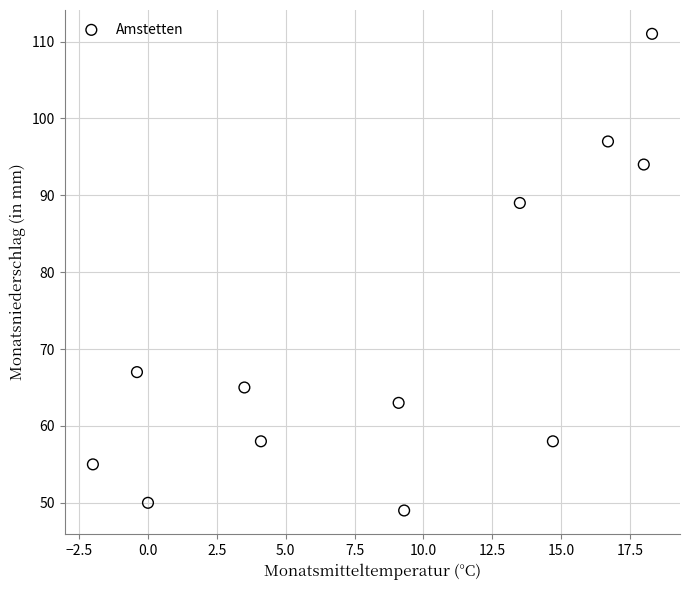

What Y value in the scatter plot is closest to 80?

89